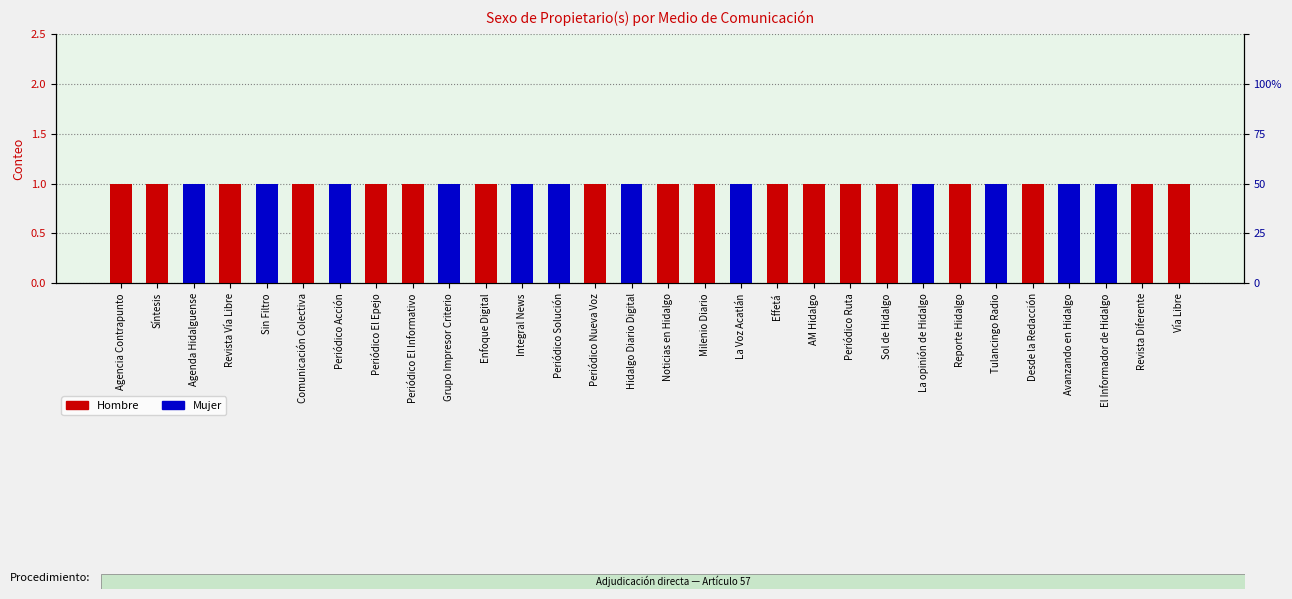

Are the bars grouped side by side (vs. stacked)?

Yes